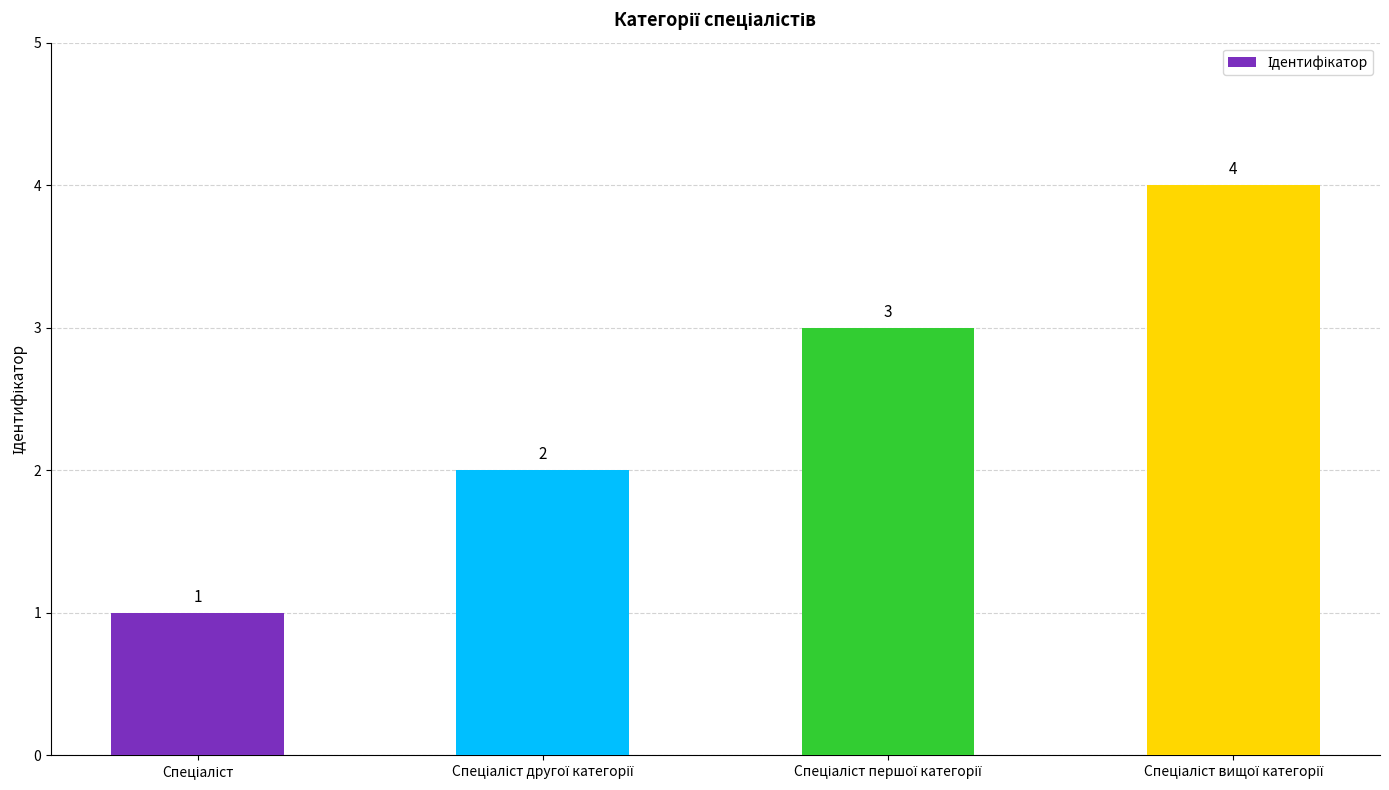

What is the value of the 3rd bar from the left?

3